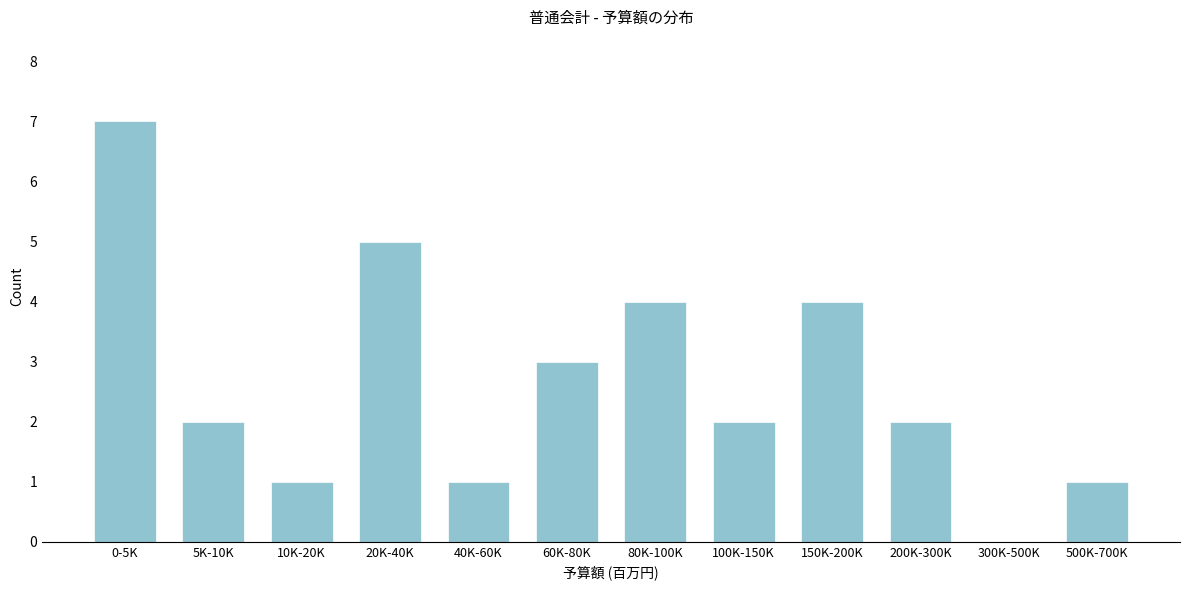

Reading right to left, what are all the values shown in this chart?

500K-700K=1	300K-500K=0	200K-300K=2	150K-200K=4	100K-150K=2	80K-100K=4	60K-80K=3	40K-60K=1	20K-40K=5	10K-20K=1	5K-10K=2	0-5K=7